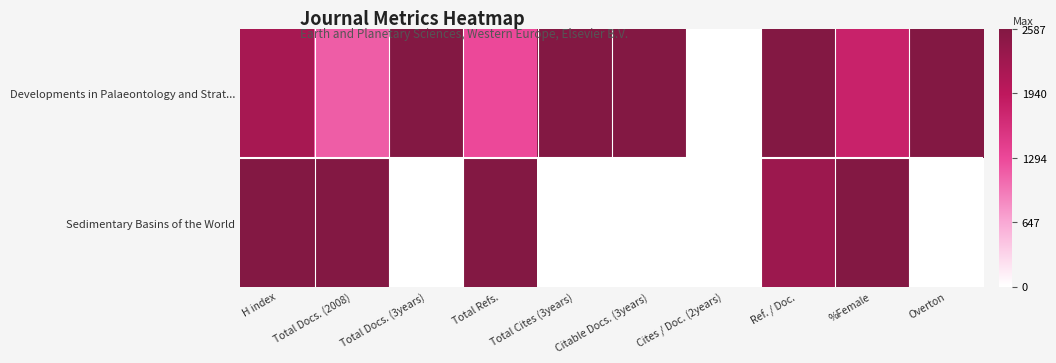

Rank the series at Overton from highest to lowest value.

Developments in Palaeontology and Strat..., Sedimentary Basins of the World